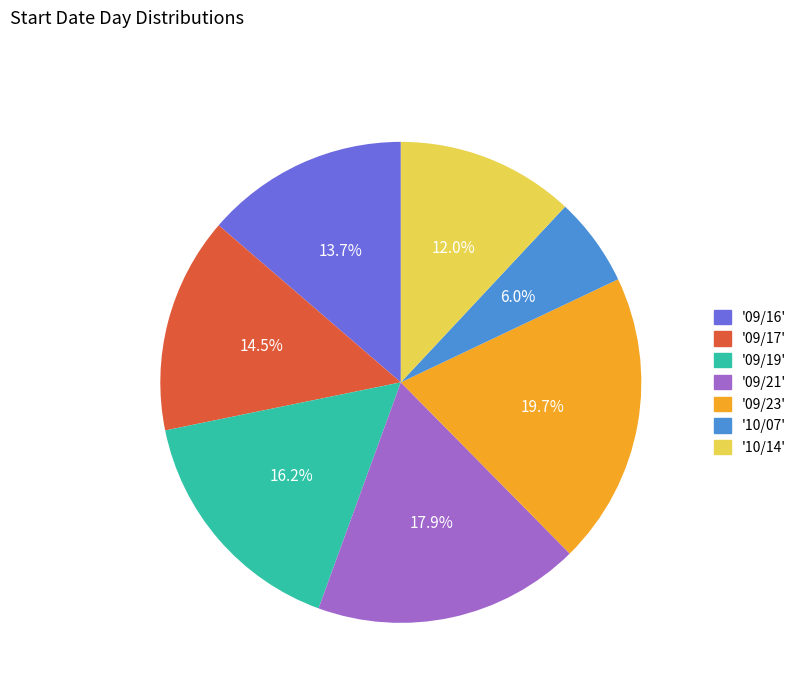

Does any single category account for the majority?

No